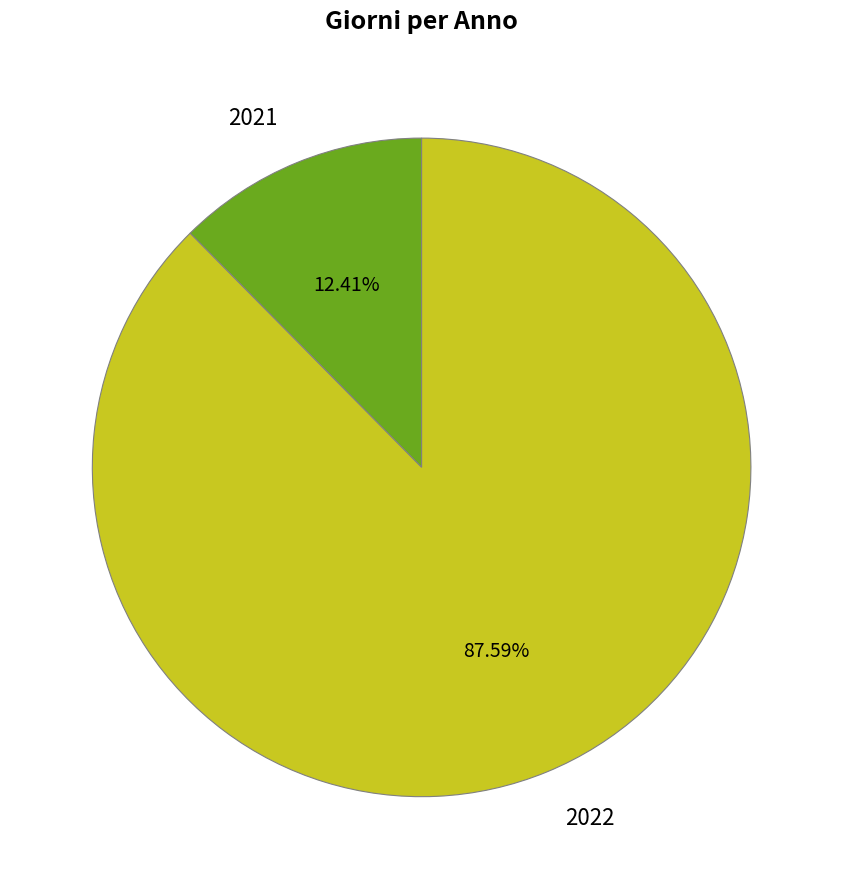

Is it true that 2022 is 88% of the pie?

True